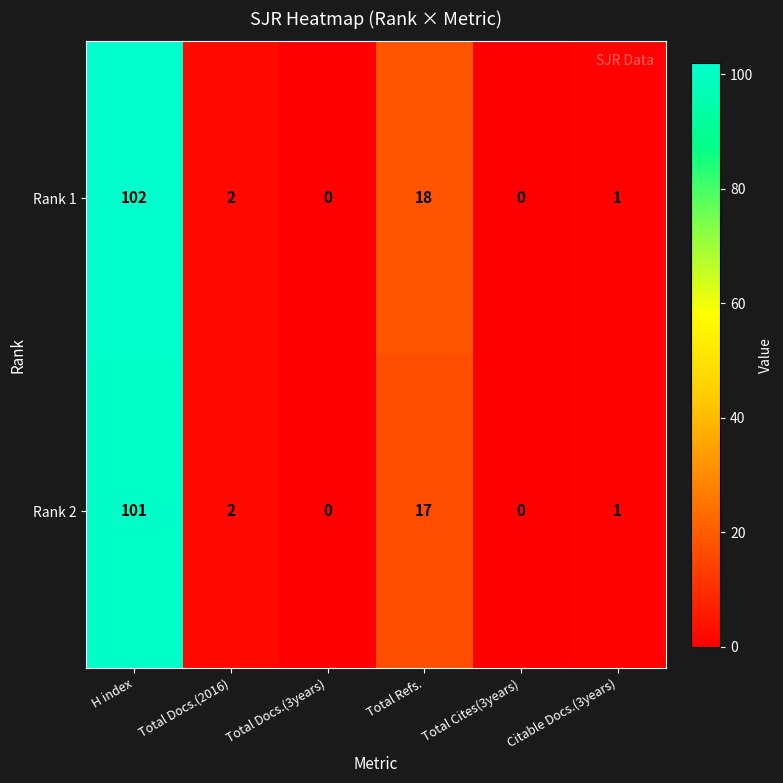

How many series are shown in this chart?

2